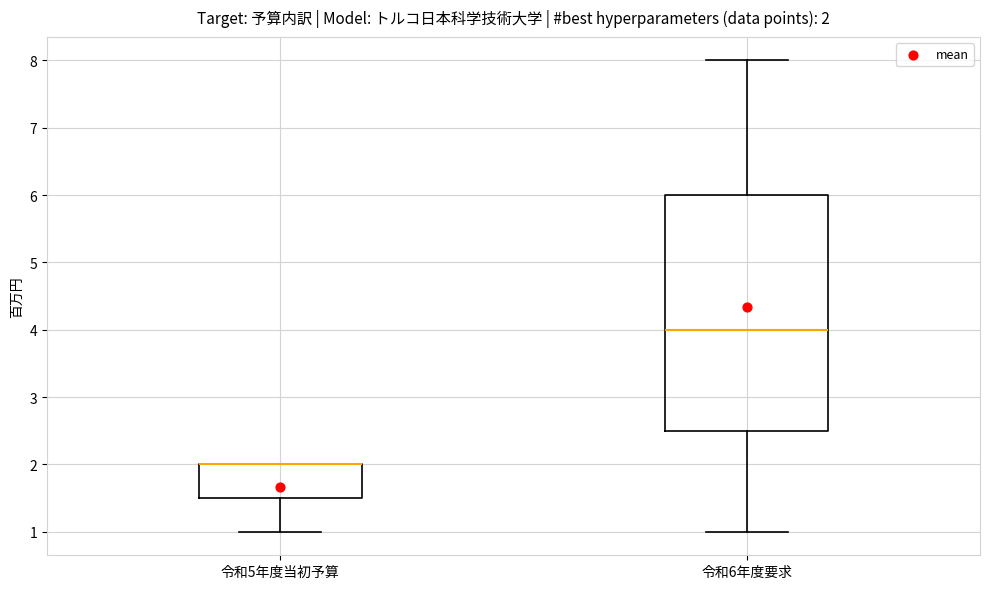

Which box is the tallest, from its lower edge to its upper edge?

令和6年度要求